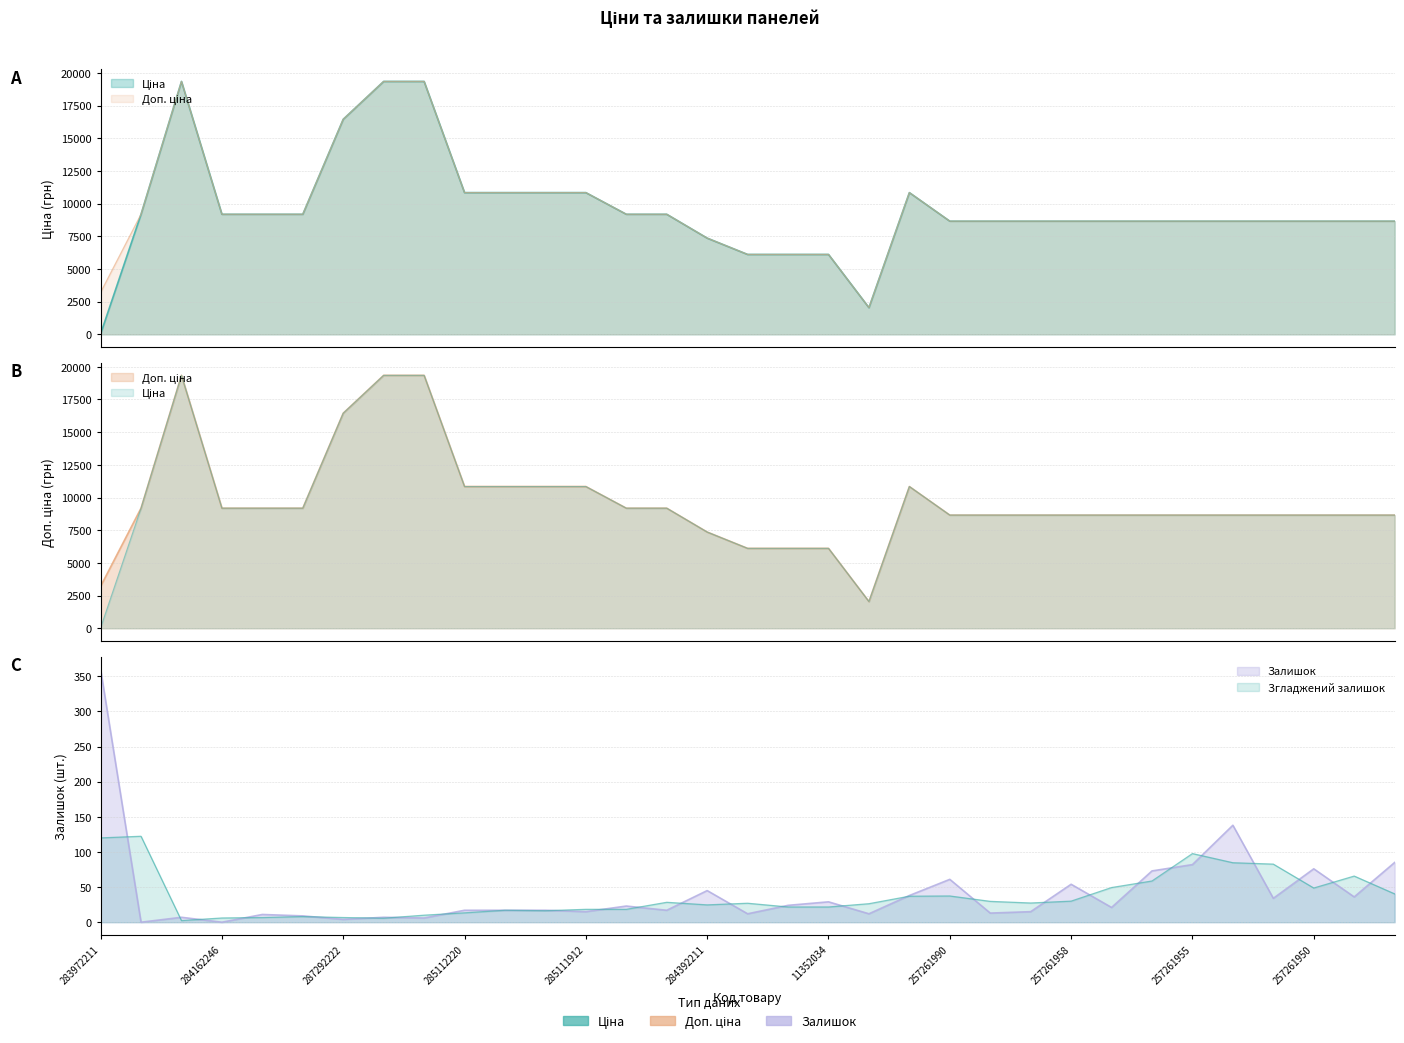

Which series has the largest range (max minus min)?

Ціна